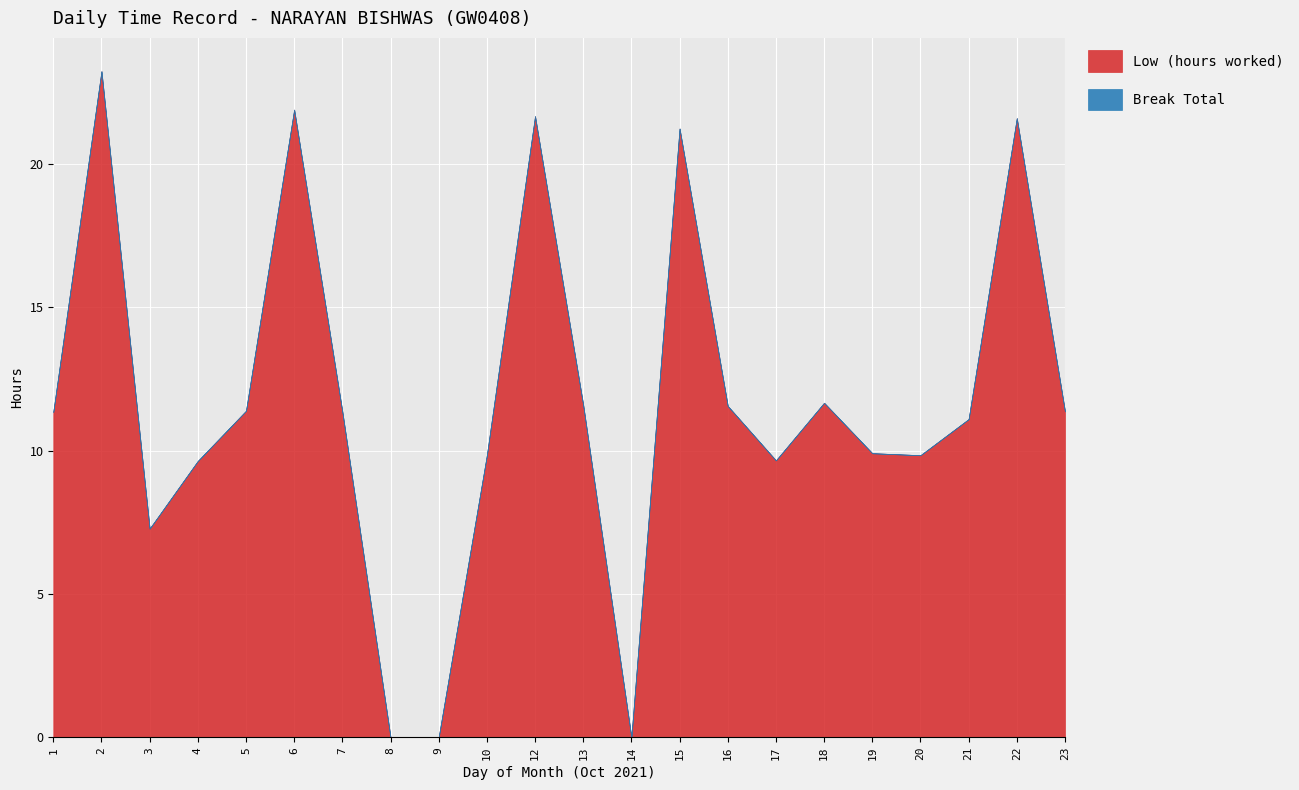

At which category is the sum across all series the highest?

2